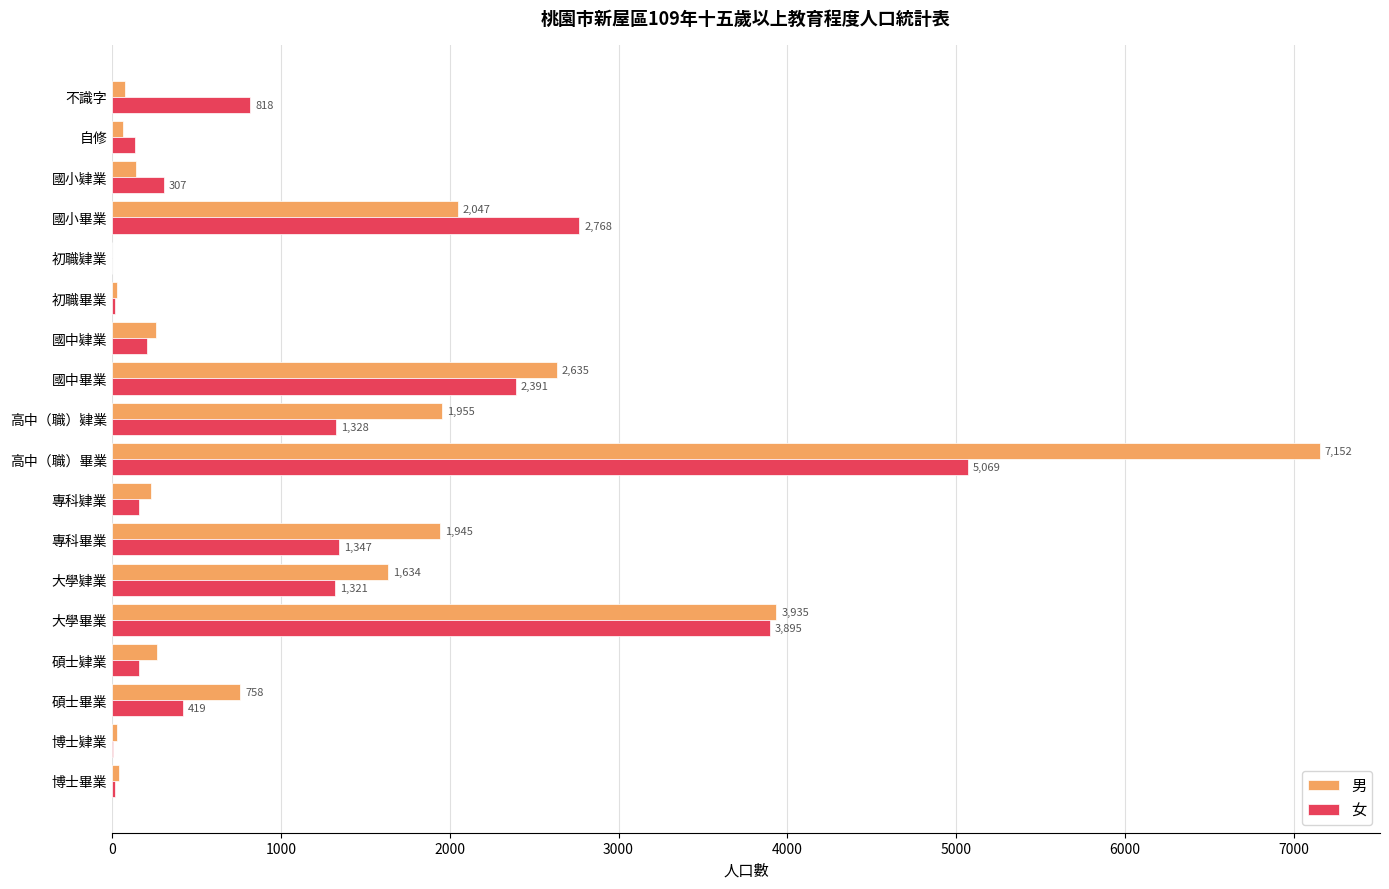

The 女 series shows 5069 at 高中（職）畢業. True or false?

True